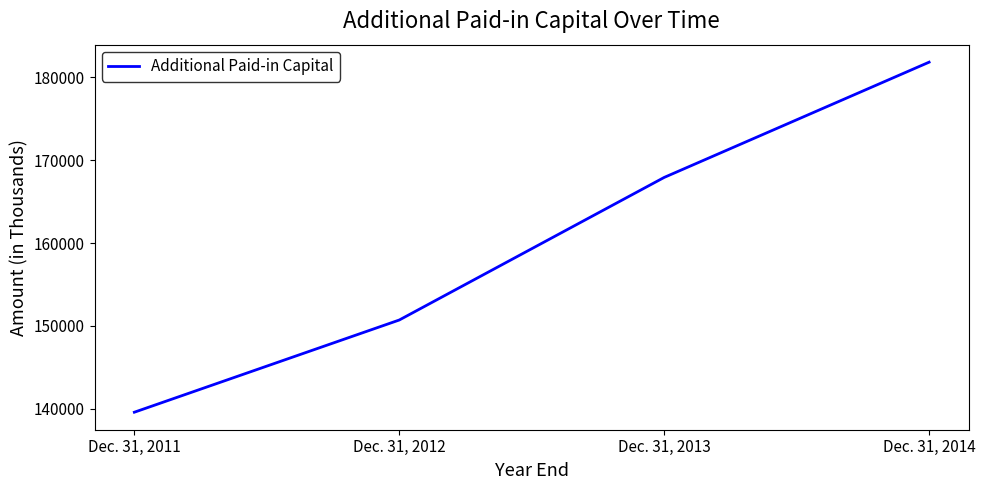

At which label is the value closest to 160710?

Dec. 31, 2013